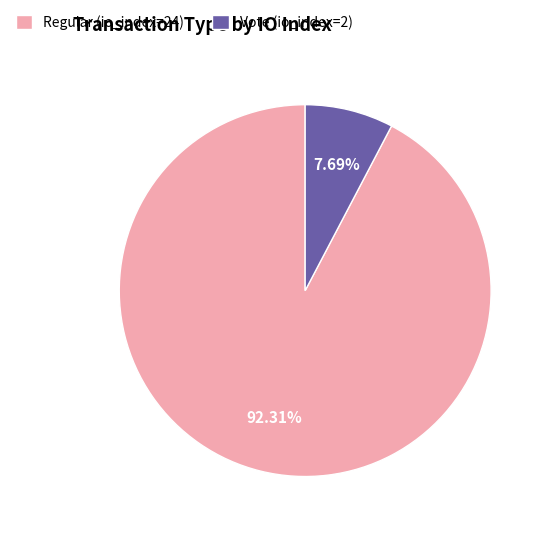

To the nearest percent, what is the difference between the largest and smallest slice percentages?

85%